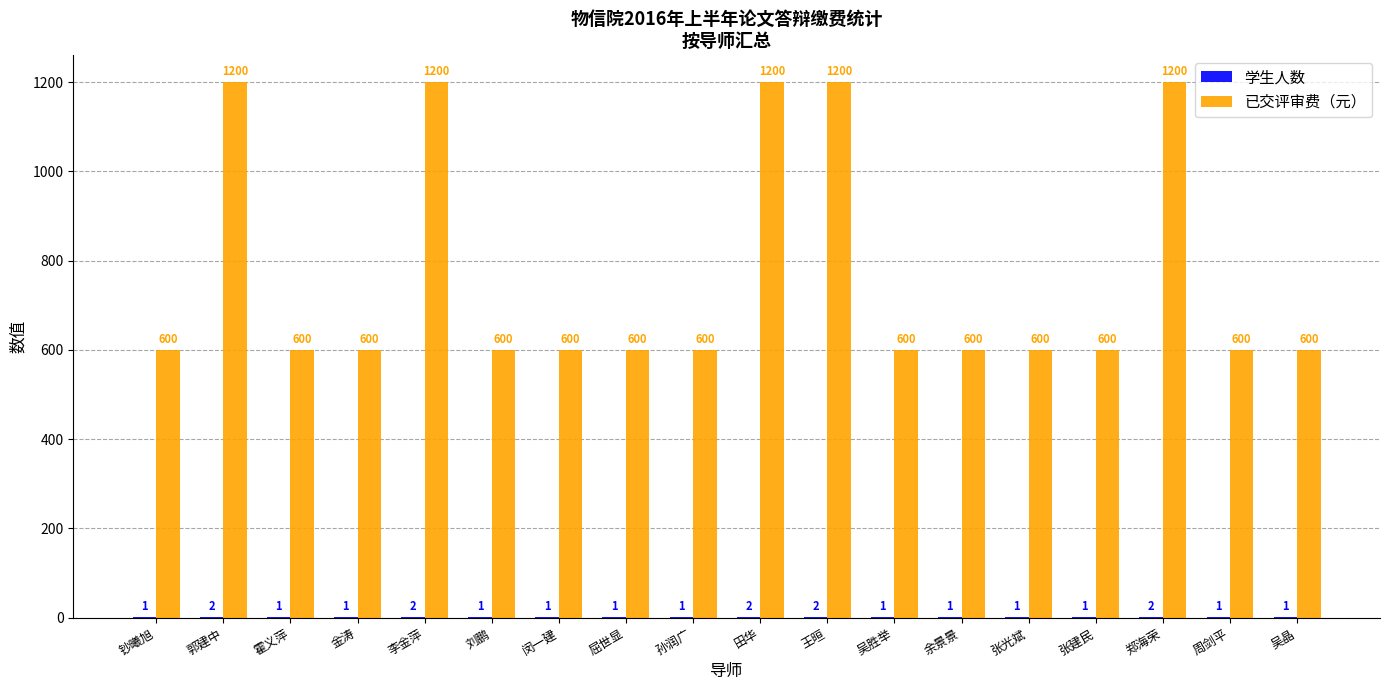

How many groups of bars are there?

18